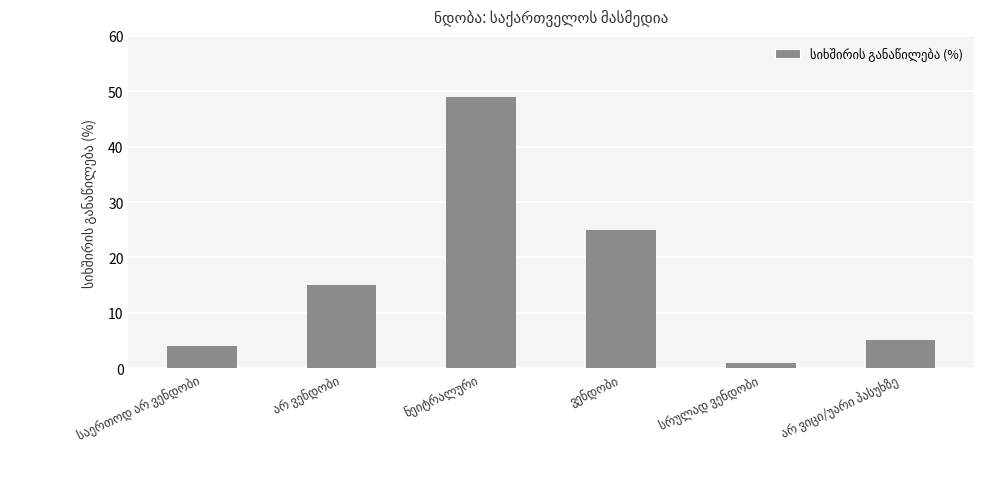

What is the difference between the maximum and minimum values?

48